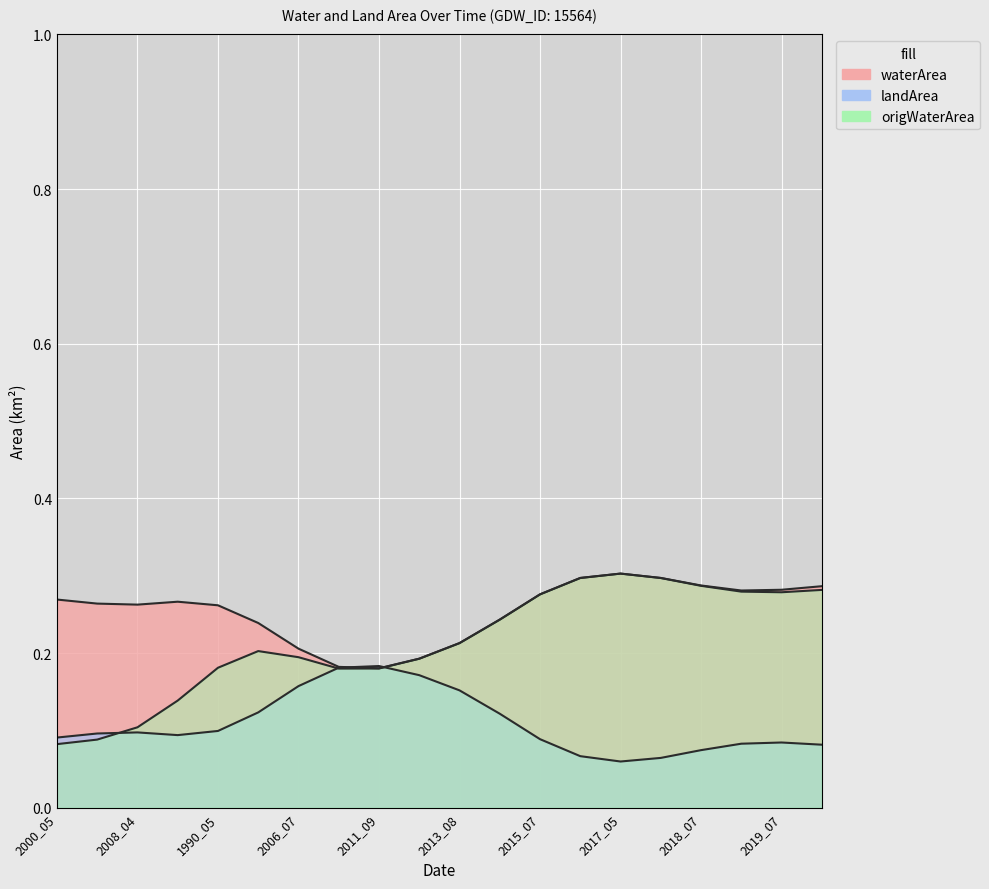

The value of origWaterArea at 2015_04 is 0.3. True or false?

True